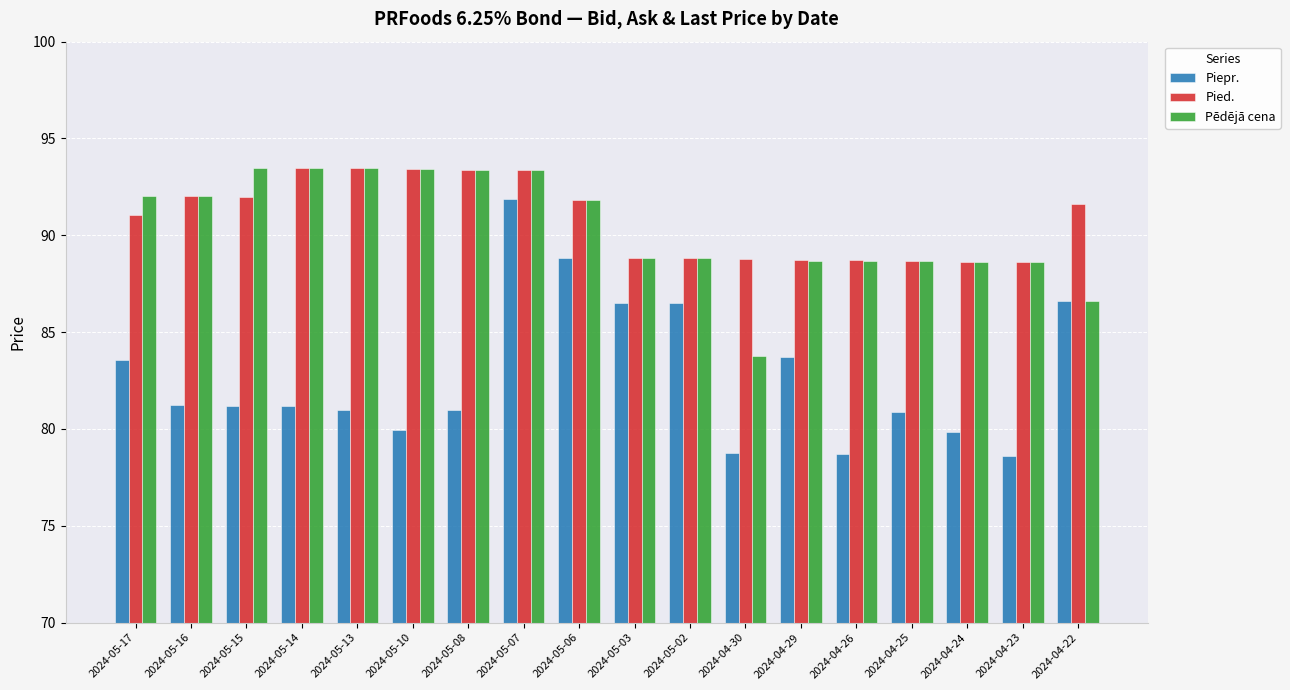

Which series has the widest spread of values?

Piepr.